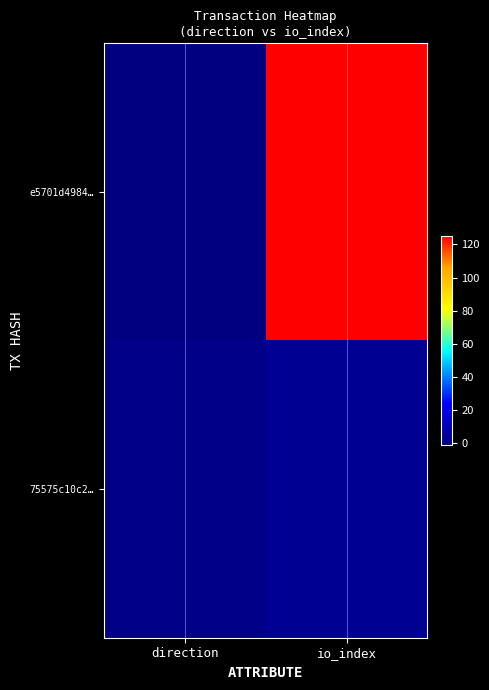

Which category has the lowest value across all series?

direction